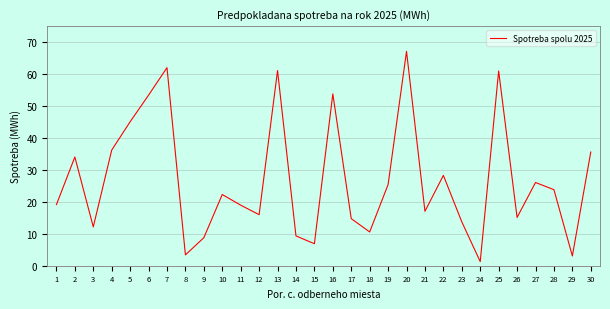

What is the difference between the values at 20 and 18?

56.5